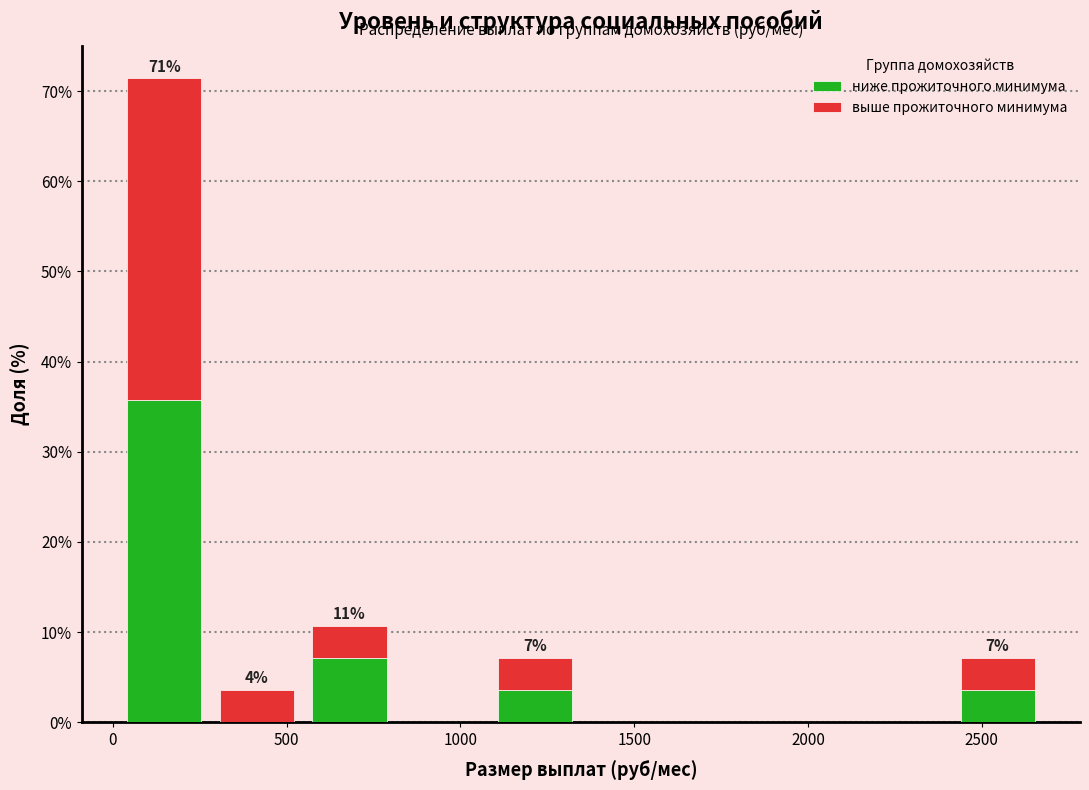

Which range on the x-axis has the tallest stacked bar (by total height)?

0 to 300